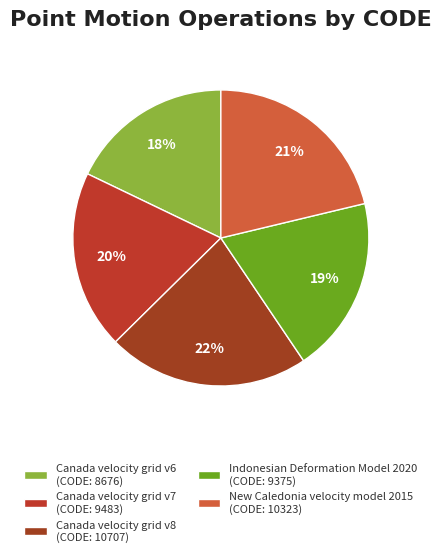

What percentage do Canada velocity grid v7 and Canada velocity grid v6 together represent?

37.4%